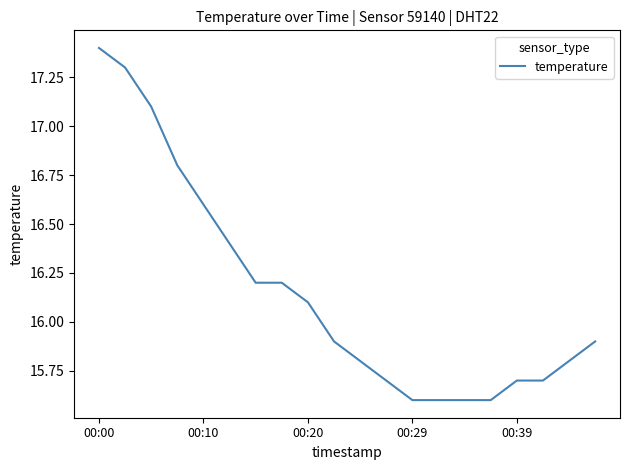

What is the difference between the maximum and minimum values?

1.8